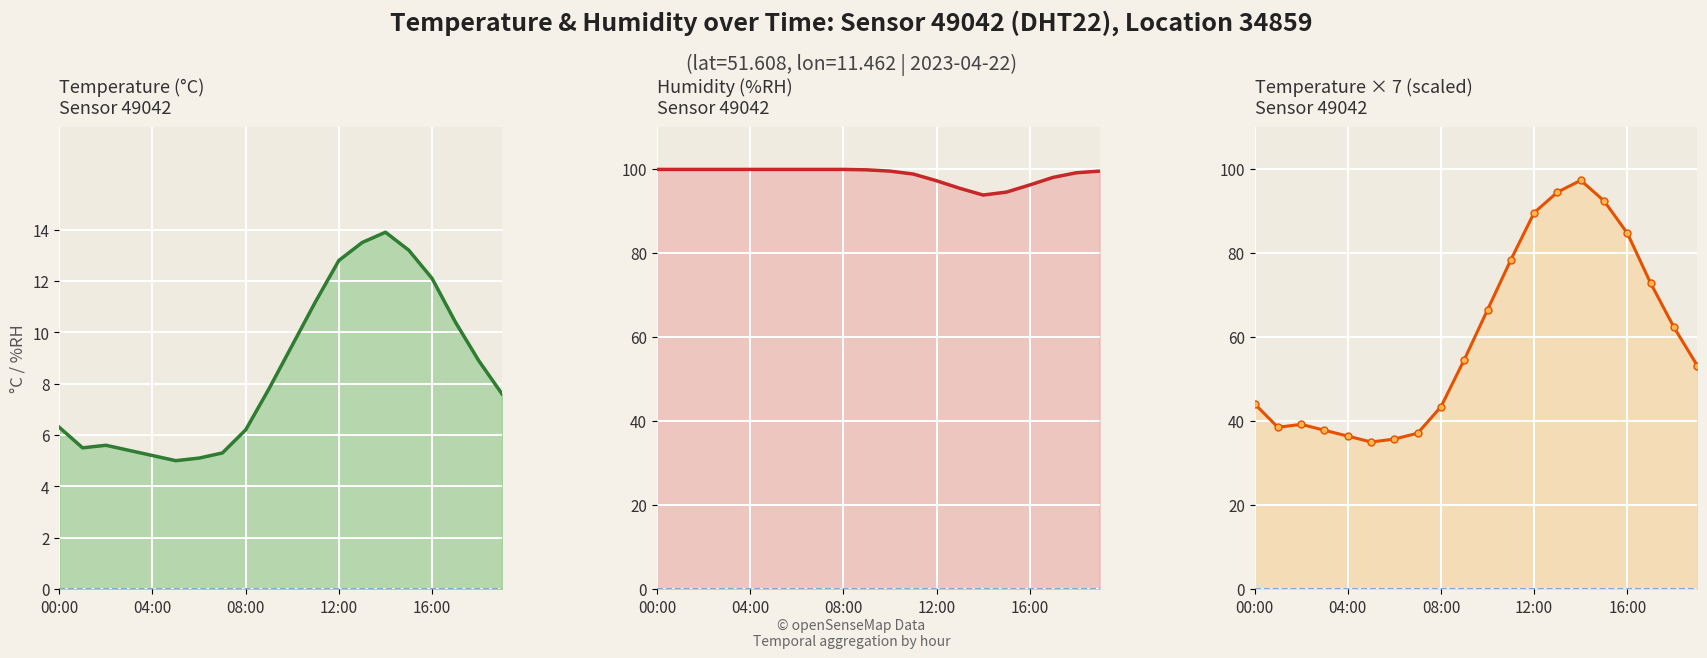

How many categories are shown in the chart?

20